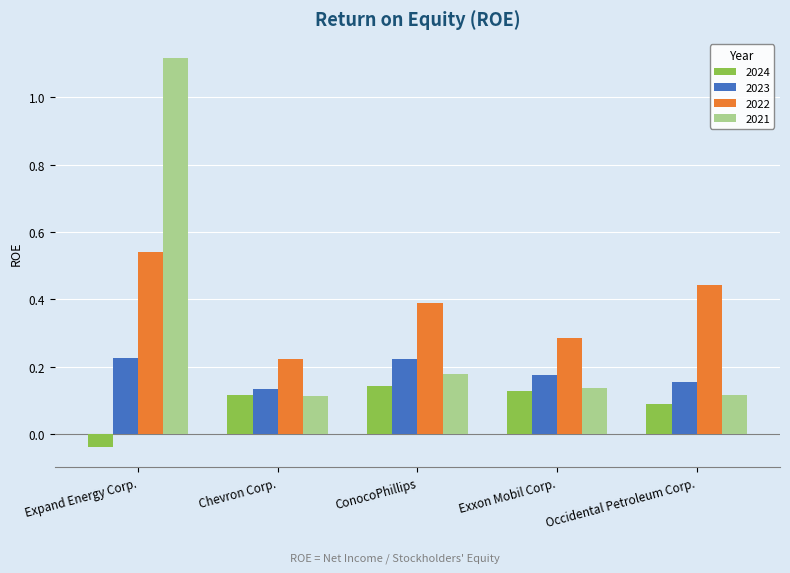

Which series has the largest total across all categories?

2022